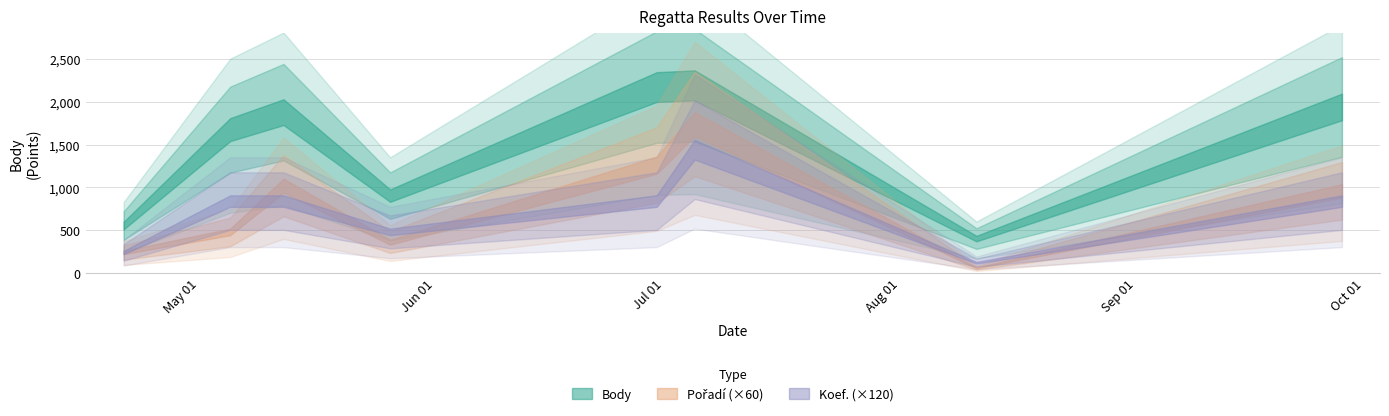

Which series changed the most between 2018-07-05 and 2018-09-28?

Body